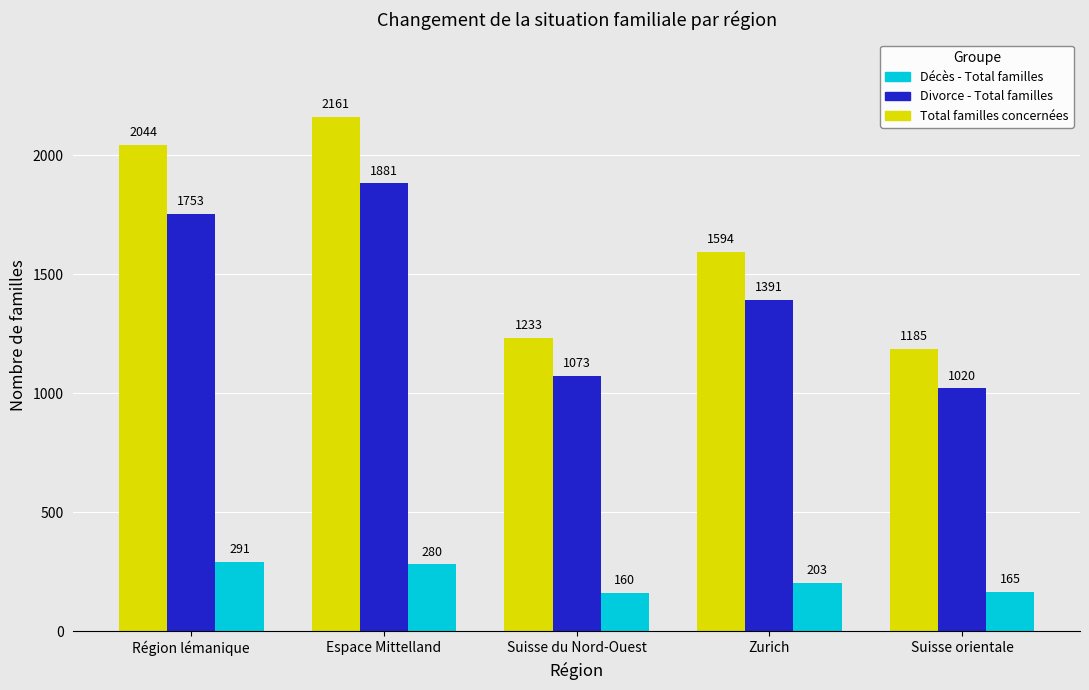

What is the difference between the maximum and minimum values in the Divorce - Total familles series?

861